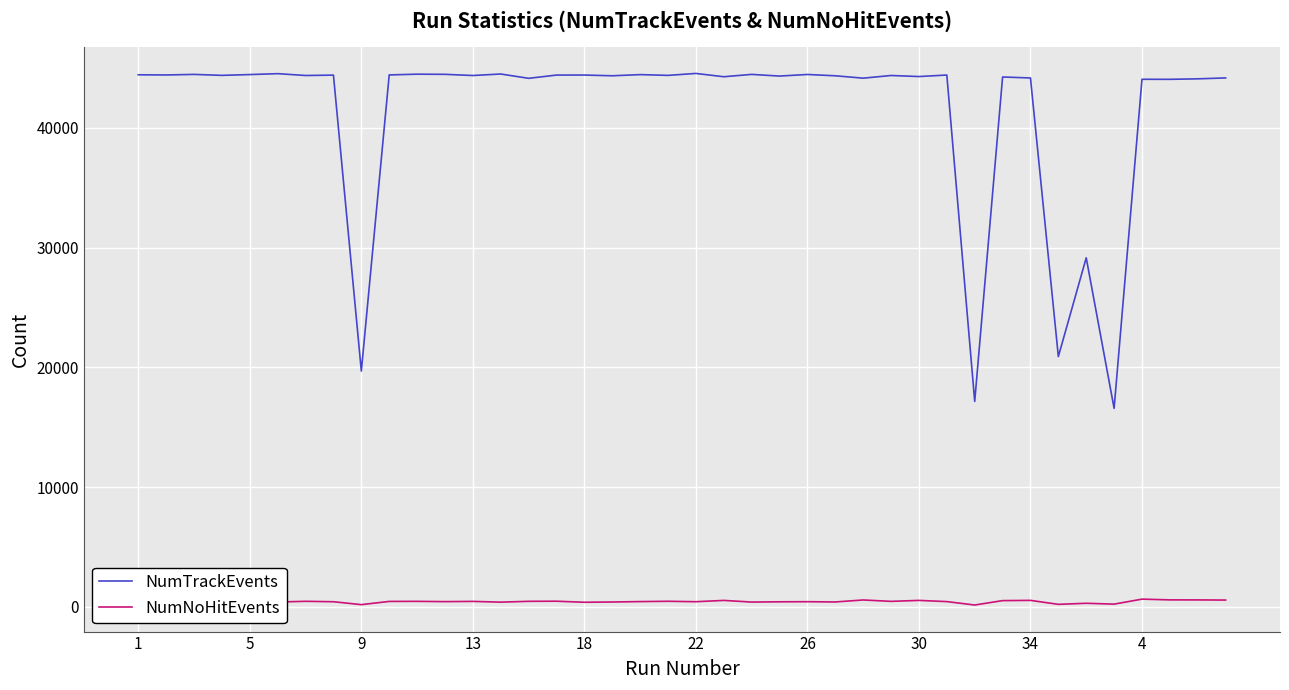

Which series has the largest total across all categories?

NumTrackEvents